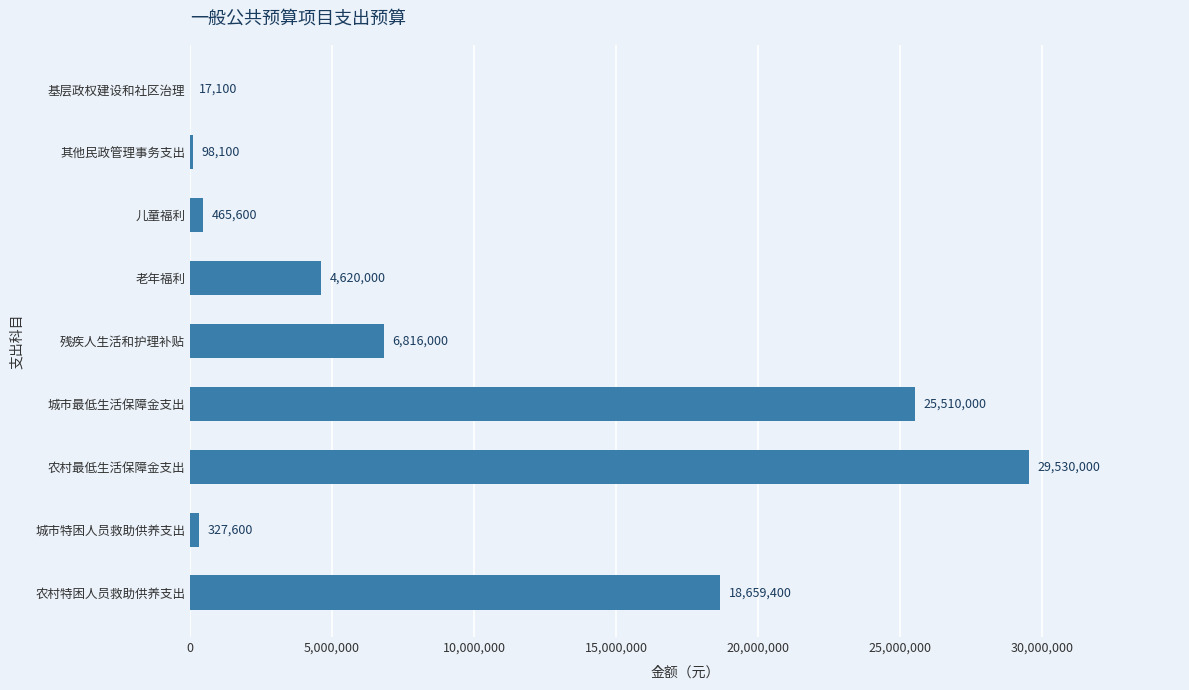

What is the change in value from 儿童福利 to 农村特困人员救助供养支出?

+18193800